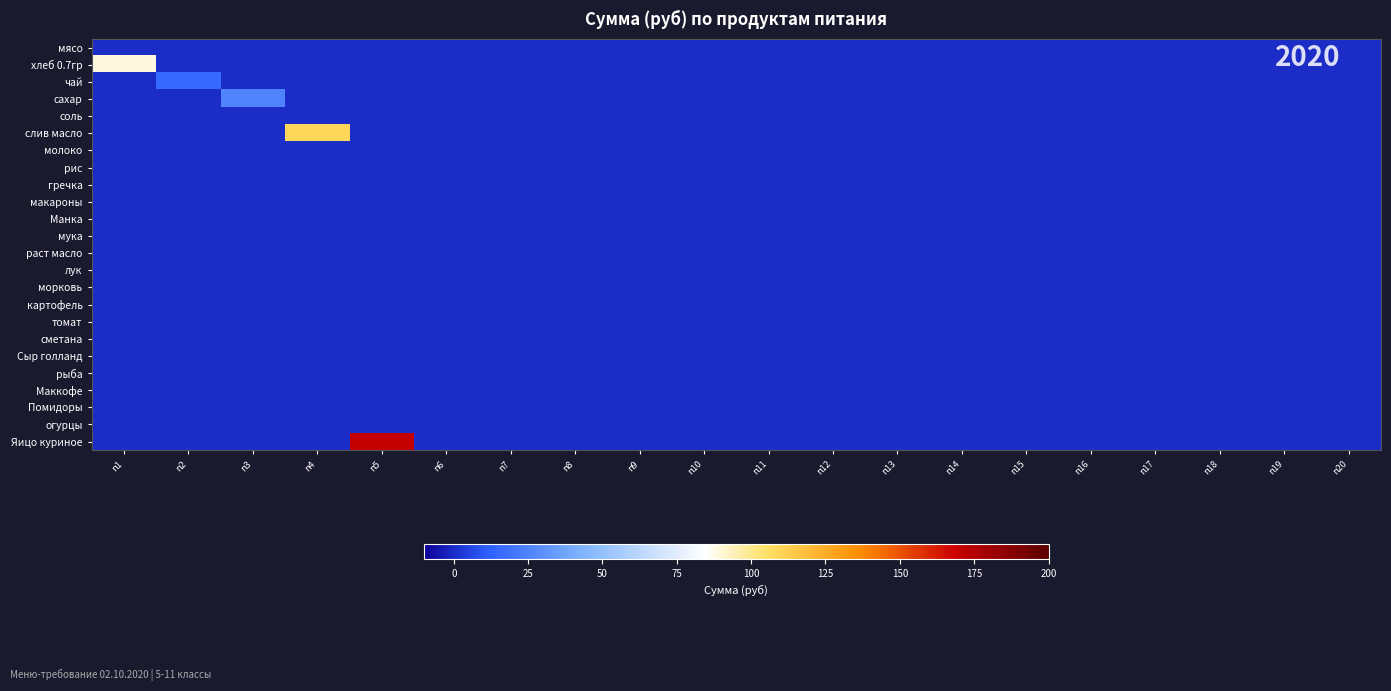

Which series has the largest range (max minus min)?

Яицо куриное